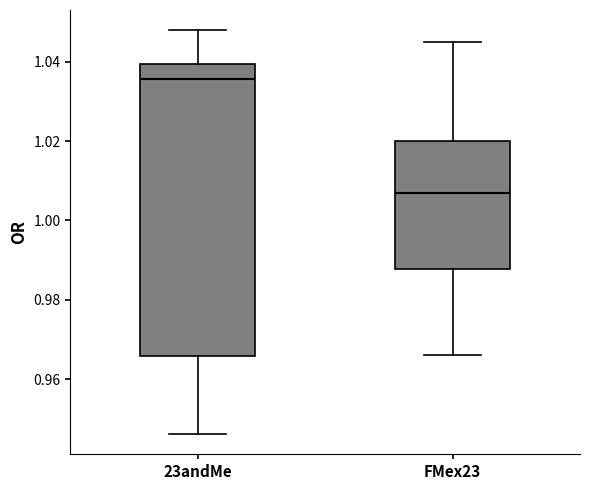

Which box's median line is the highest?

23andMe